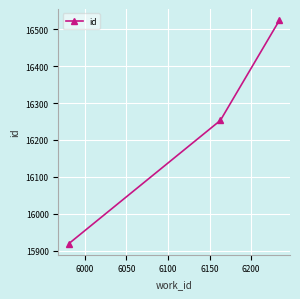

What is the difference between the maximum and minimum values?

604